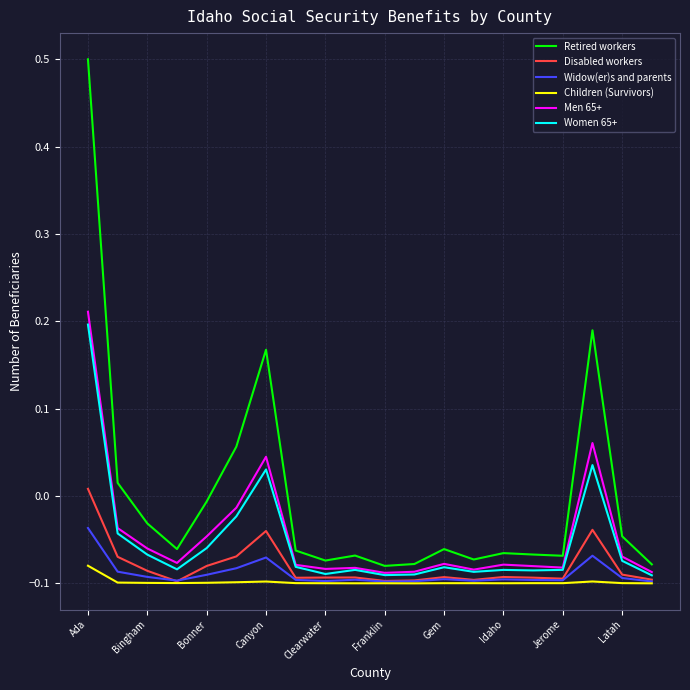

What is the maximum value shown in the chart?

0.5